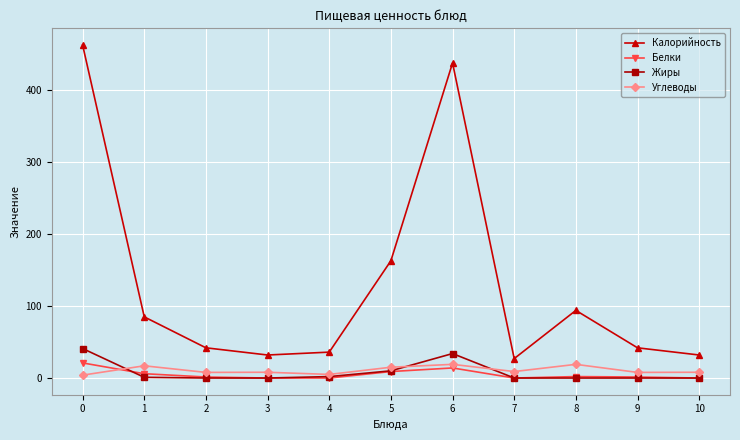

Is the value of Калорийность at 0 greater than the value of Белки at 5?

Yes